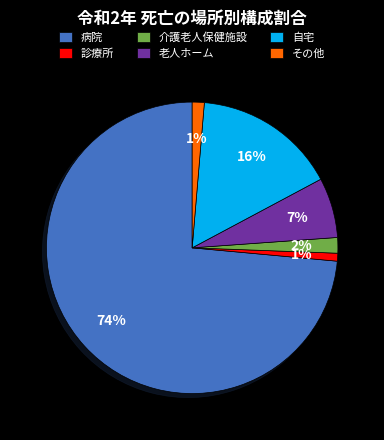

True or false: その他 accounts for 16% of the total.

False